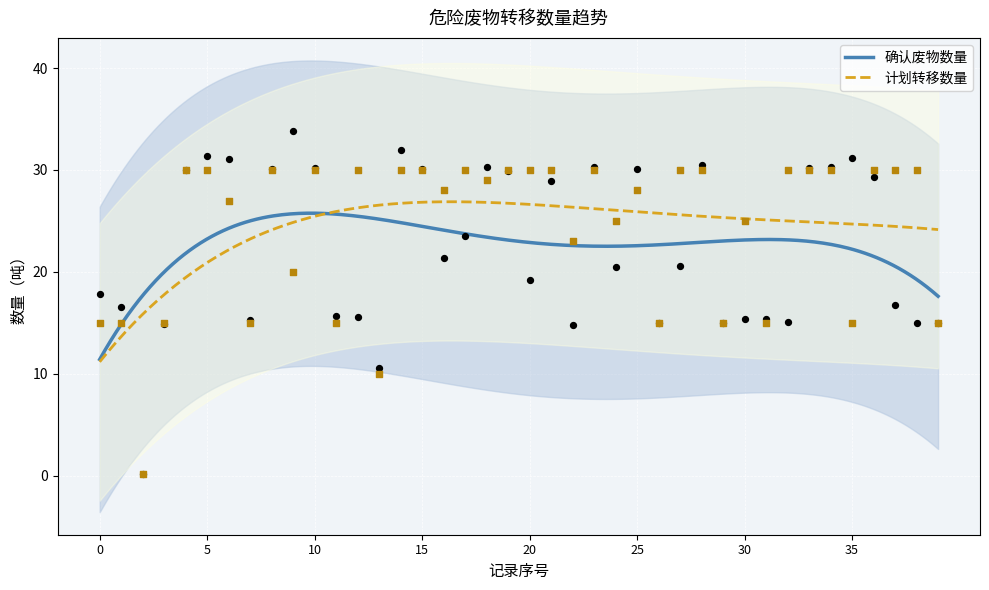

What is the lowest value of the 计划转移数量 series?

11.2